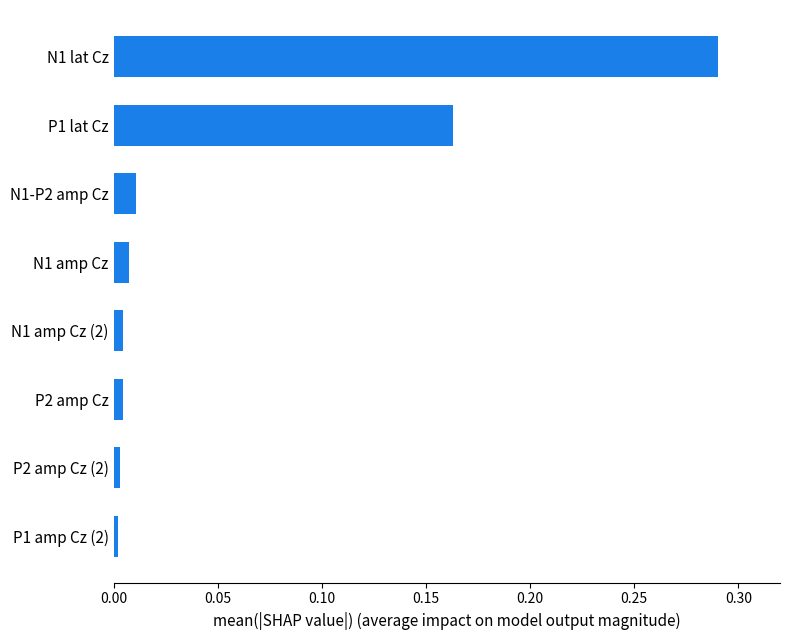

The chart shows a value of 0.0 at P2 amp Cz. True or false?

True